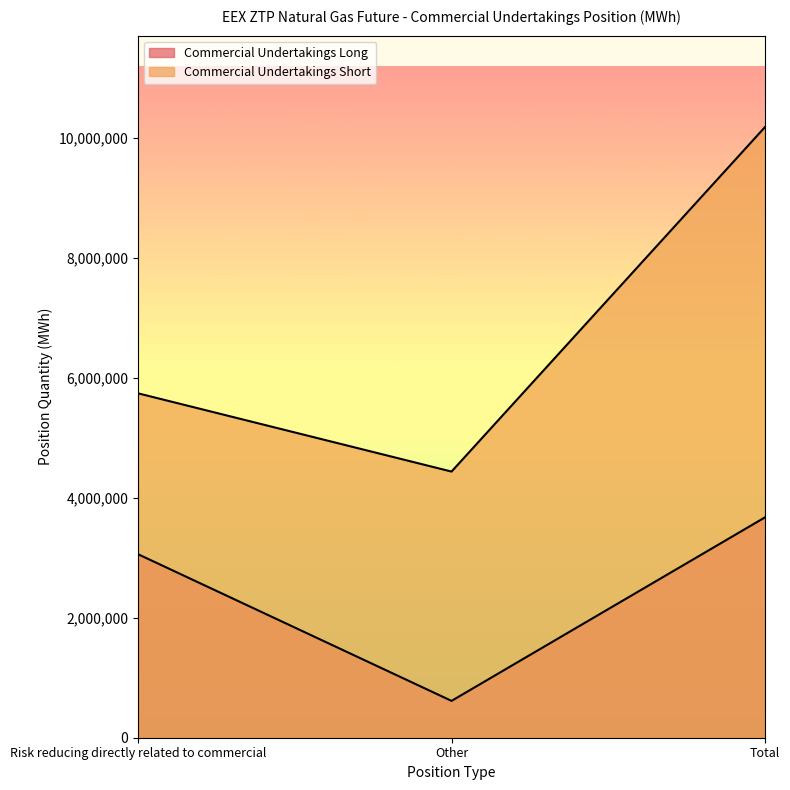

What is the sum of the Commercial Undertakings Long values at Total and Risk reducing directly related to commercial?

6726450